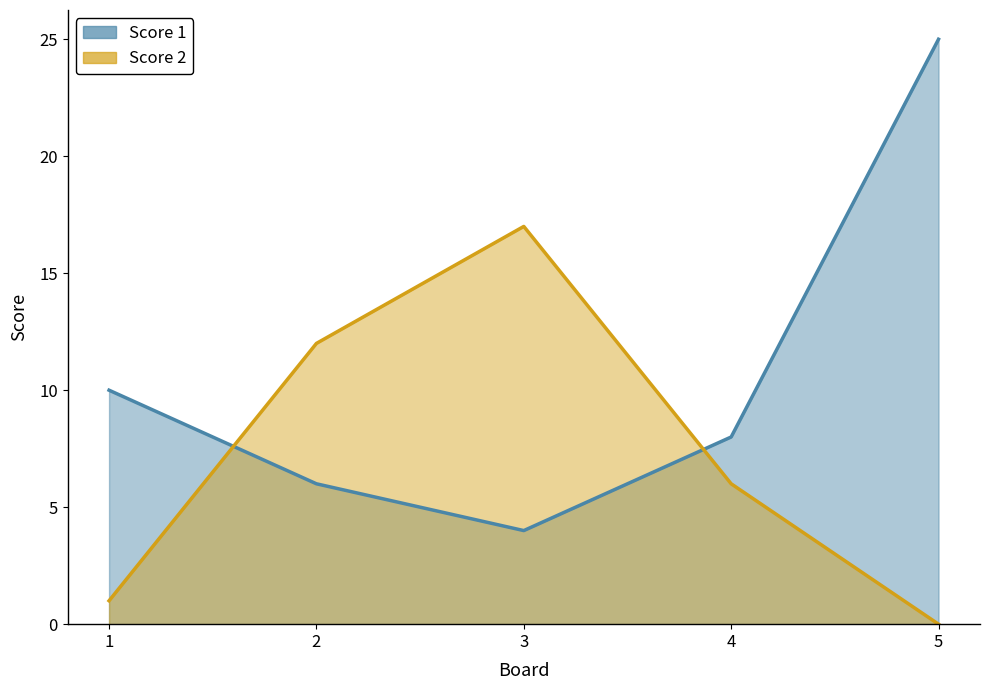

What is the sum of all Score 1 values?

53